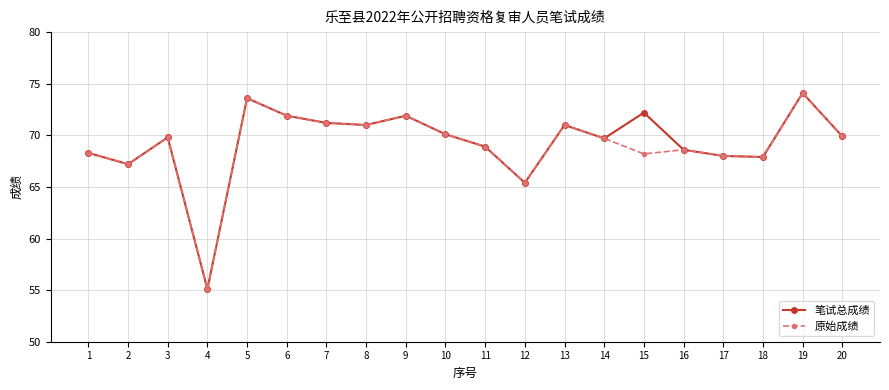

What is the value of the 笔试总成绩 point at the 11th from the left?

68.9